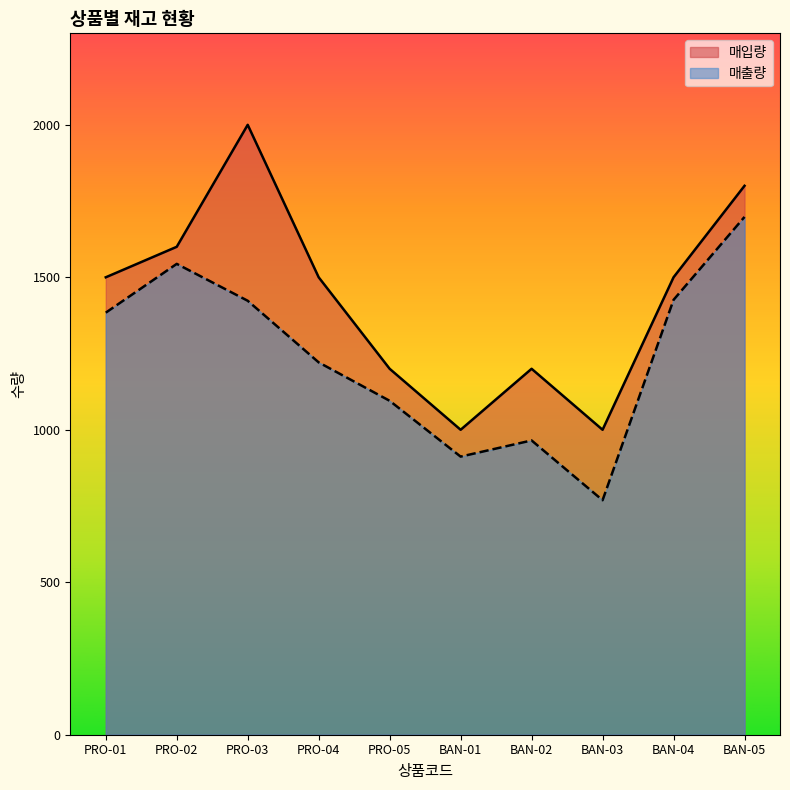

Rank the series by their maximum value, from highest to lowest.

매입량, 매출량